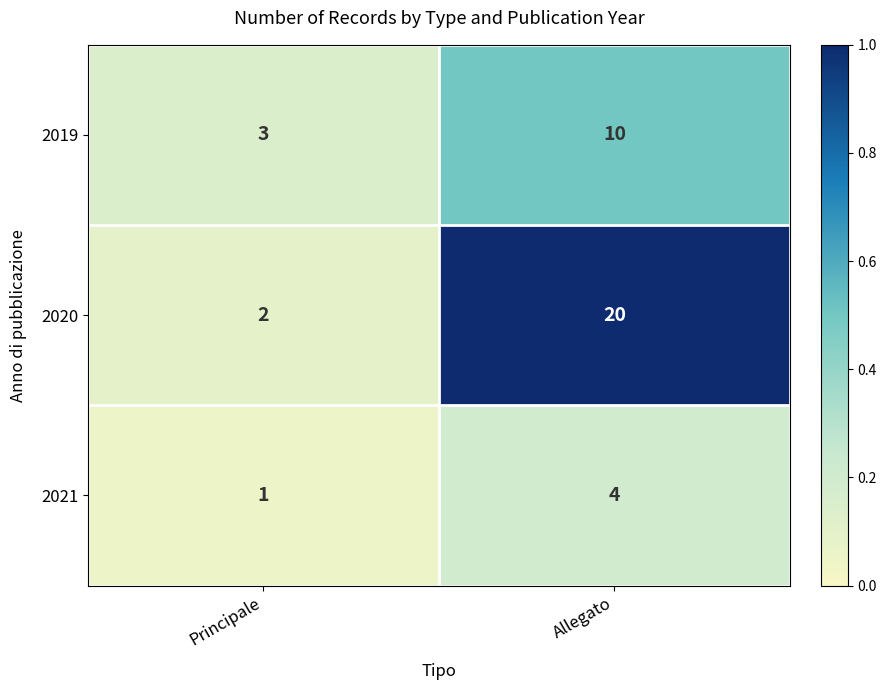

List the series in order of their peak value, lowest first.

2021, 2019, 2020